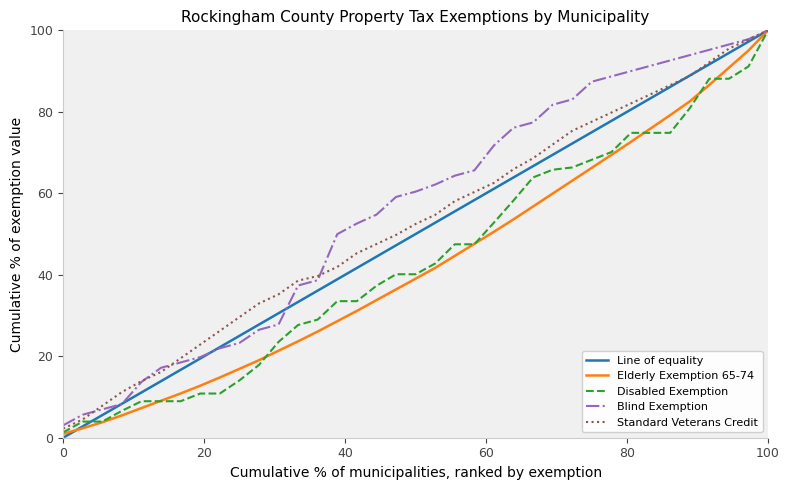

Is this an area chart (filled region under the line)?

No